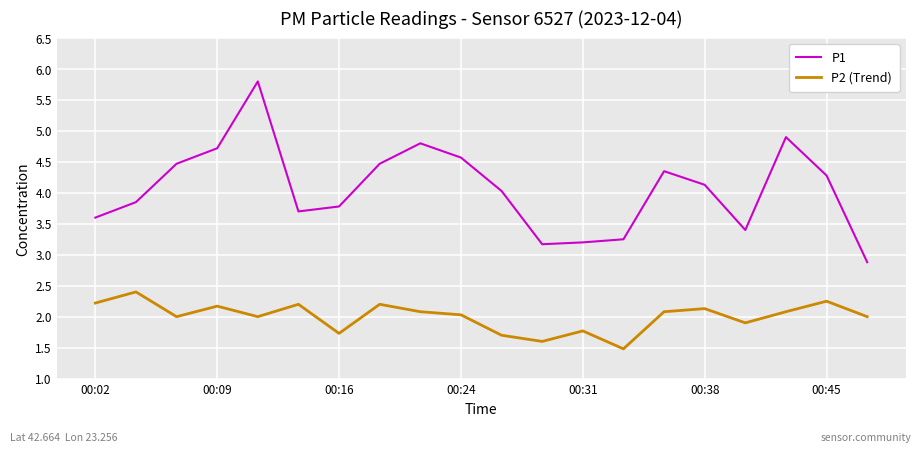

List the series in order of their overall mean, highest first.

P1, P2 (Trend)